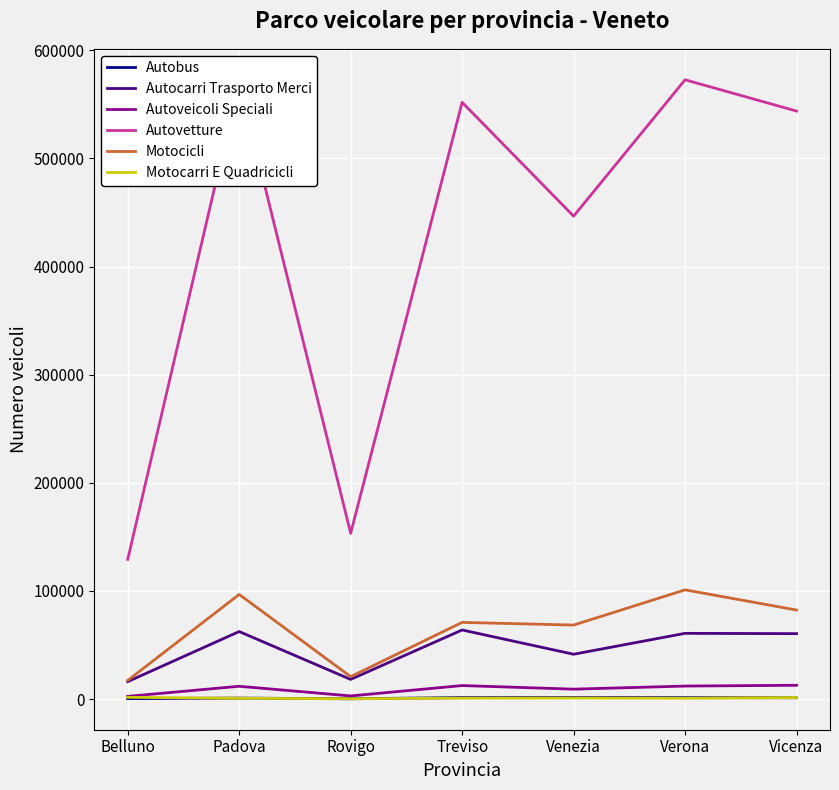

What is the spread (max minus min) of values at Treviso?

551145